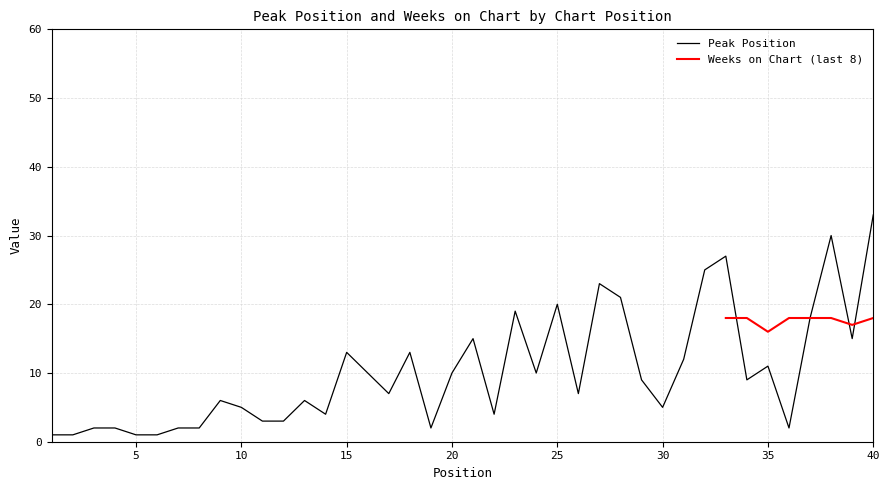

Where is the first local minimum?

14